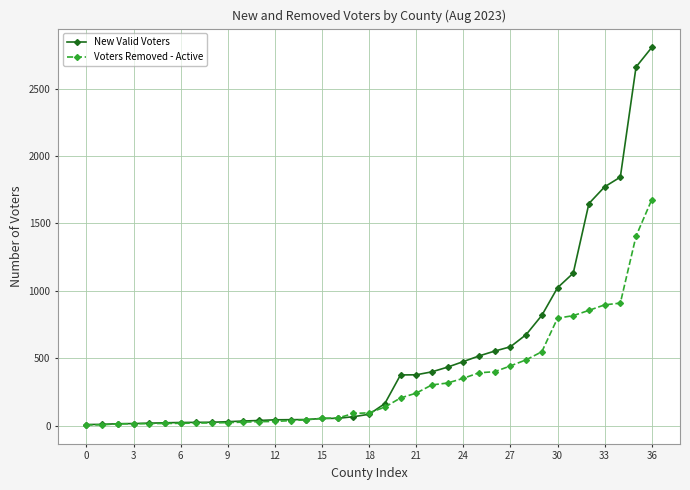

What is the minimum value for New Valid Voters?

8